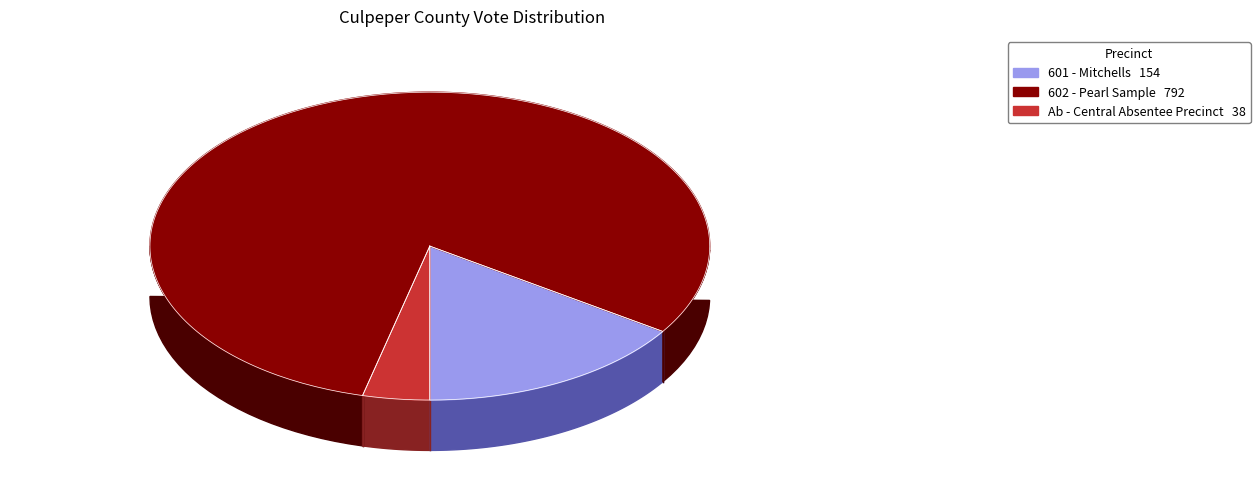

What percentage is the Ab - Central Absentee Precinct slice, to the nearest percent?

4%